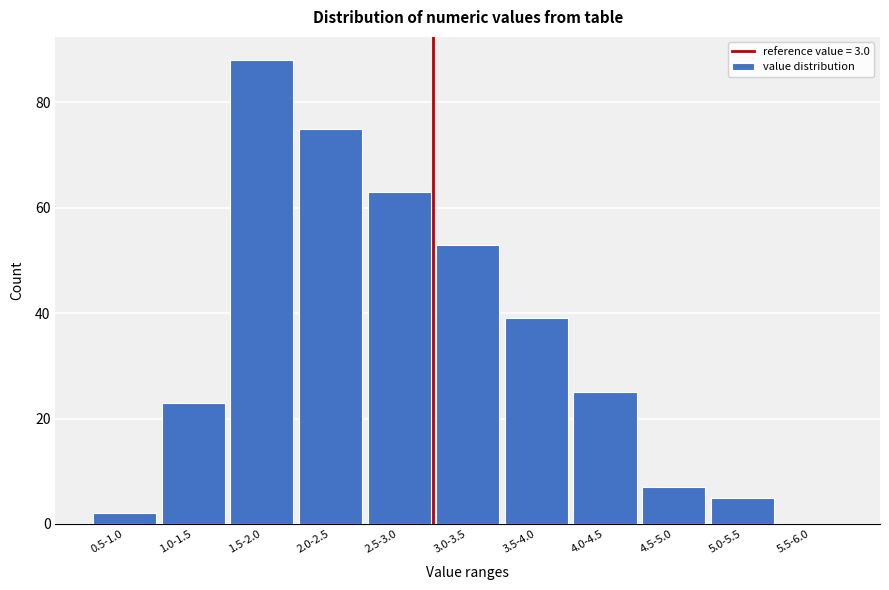

Reading left to right, extract all data points from this chart.

0.5-1.0=2	1.0-1.5=23	1.5-2.0=88	2.0-2.5=75	2.5-3.0=63	3.0-3.5=53	3.5-4.0=39	4.0-4.5=25	4.5-5.0=7	5.0-5.5=5	5.5-6.0=0